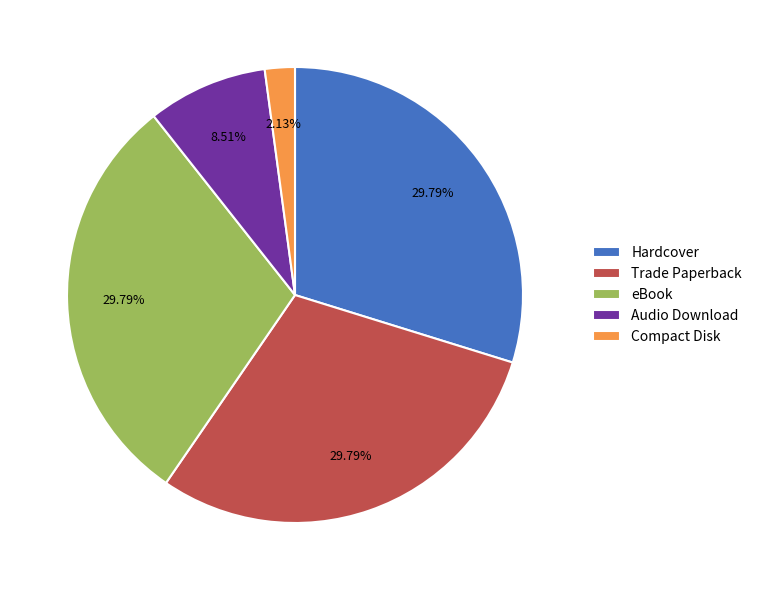

What percentage do Trade Paperback and Compact Disk together represent?

31.9%